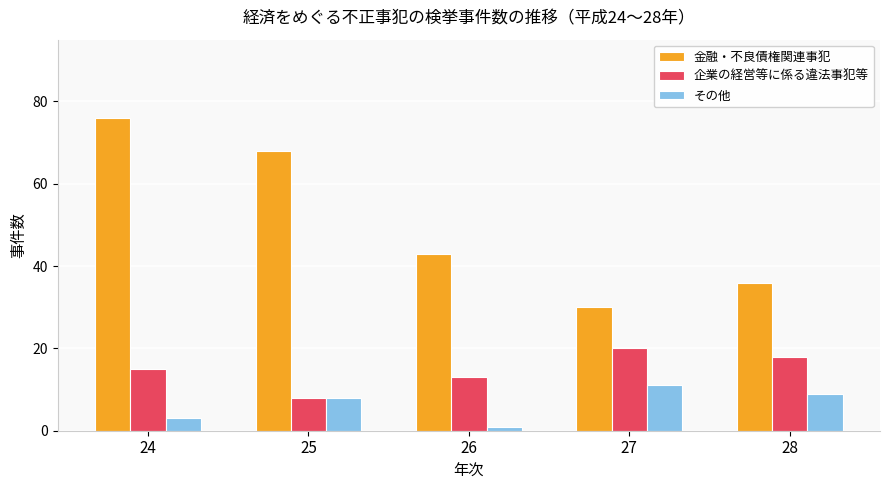

What is the average value of the 企業の経営等に係る違法事犯等 series?

15